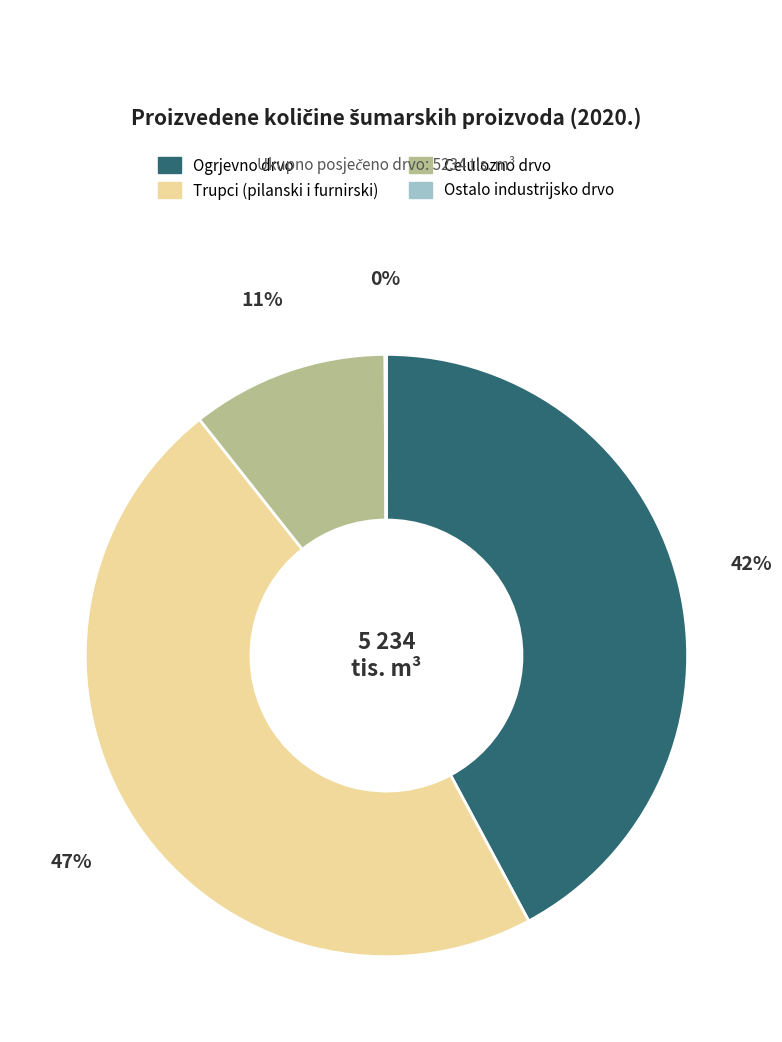

Is there a majority slice in this chart?

No